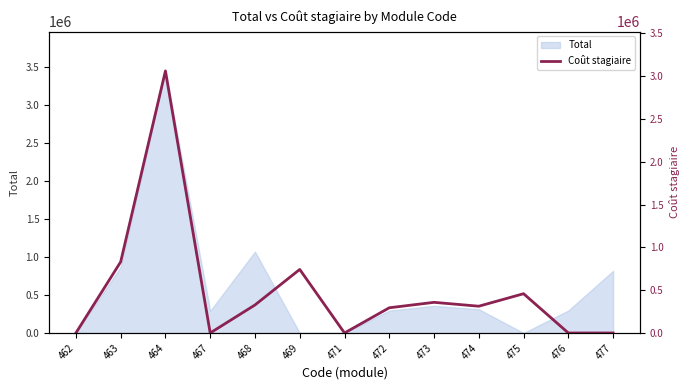

How many points are lower than both their immediate neighbors (excluding endpoints)?

3